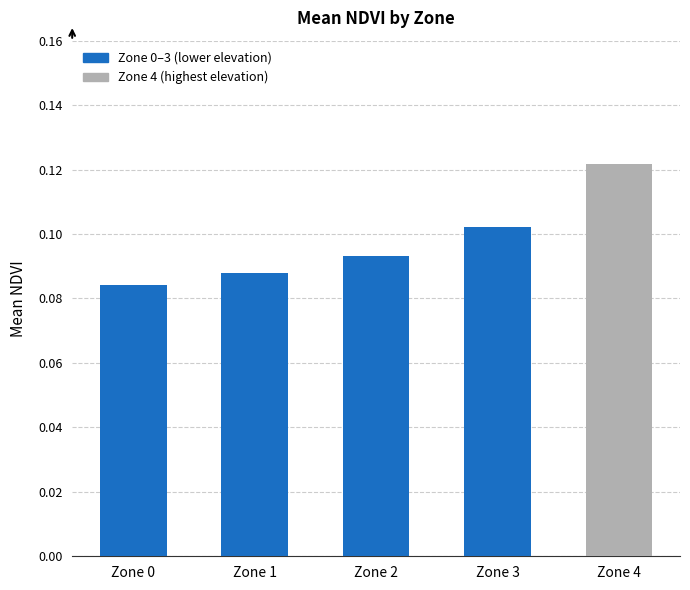

Rank the categories by value from lowest to highest.

Zone 0, Zone 1, Zone 2, Zone 3, Zone 4